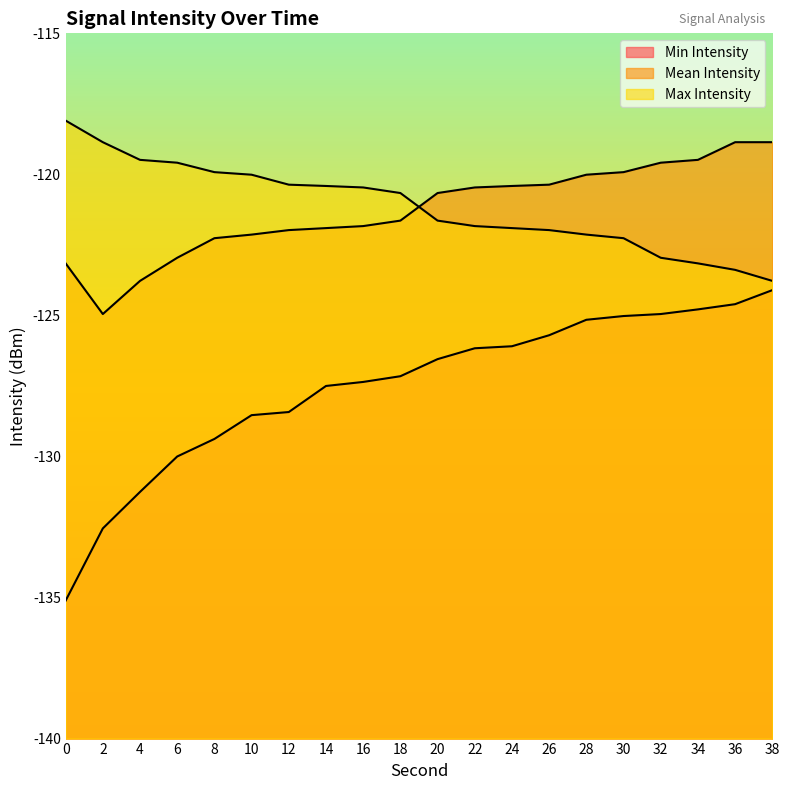

What is the value of the Mean Intensity point at the 17th from the left?

-119.6